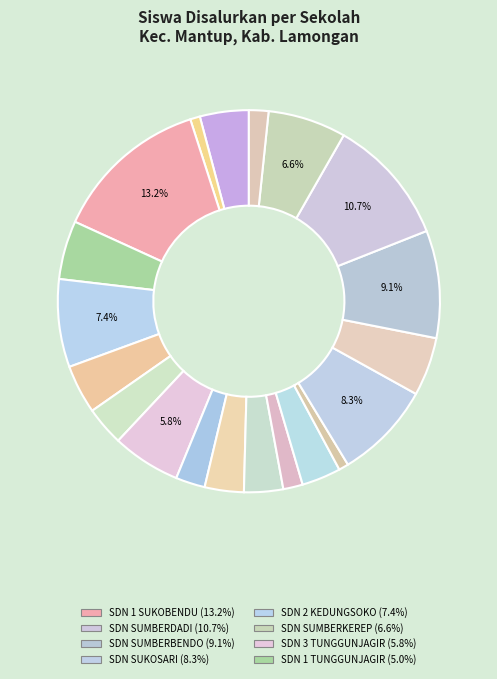

Is there any slice that represents more than half of the pie?

No